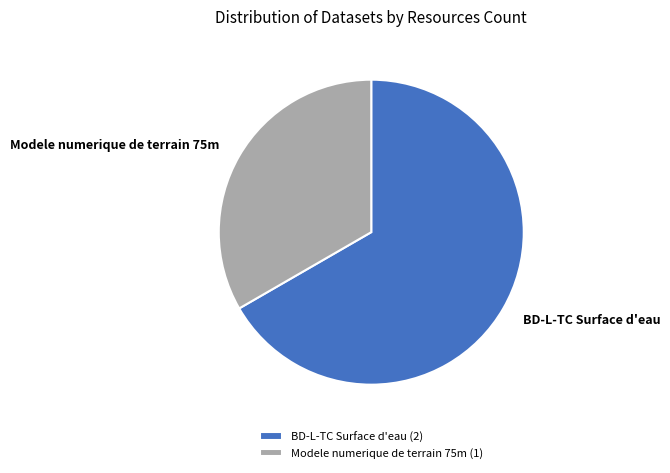

Which slice is the largest?

BD-L-TC Surface d'eau